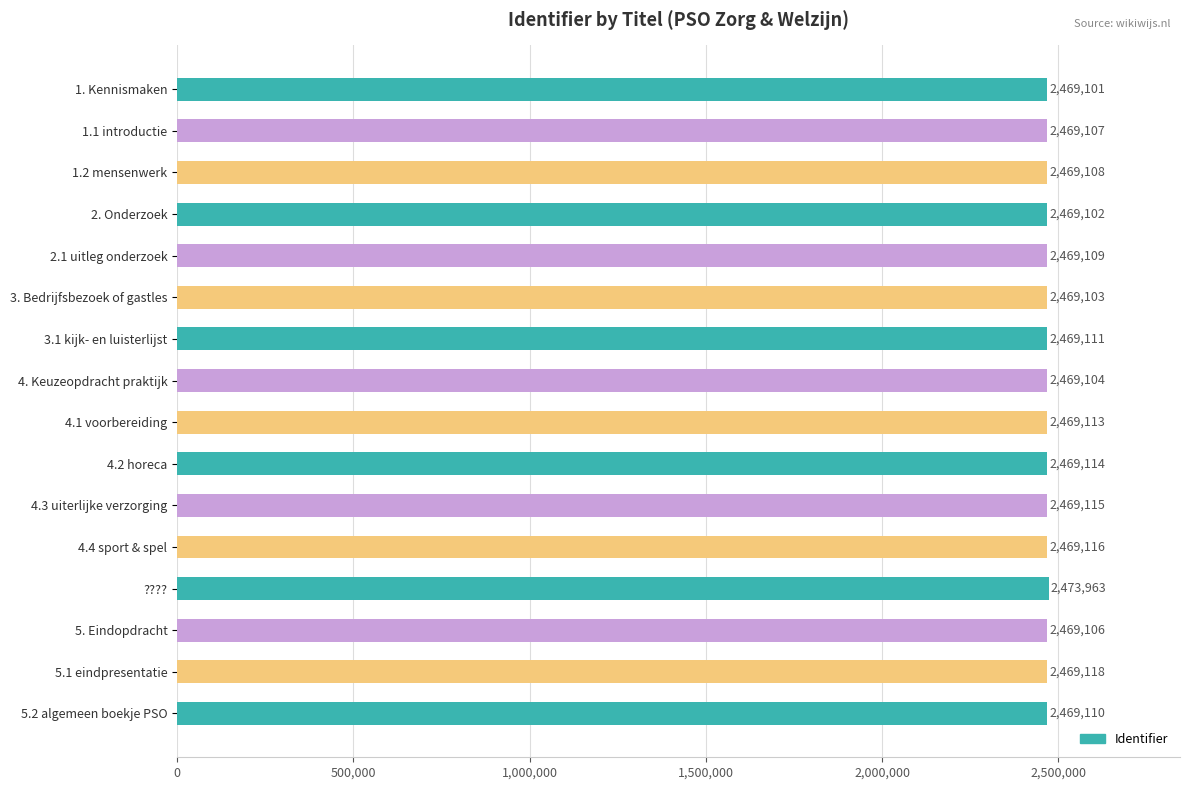

Does the chart contain stacked bars?

No